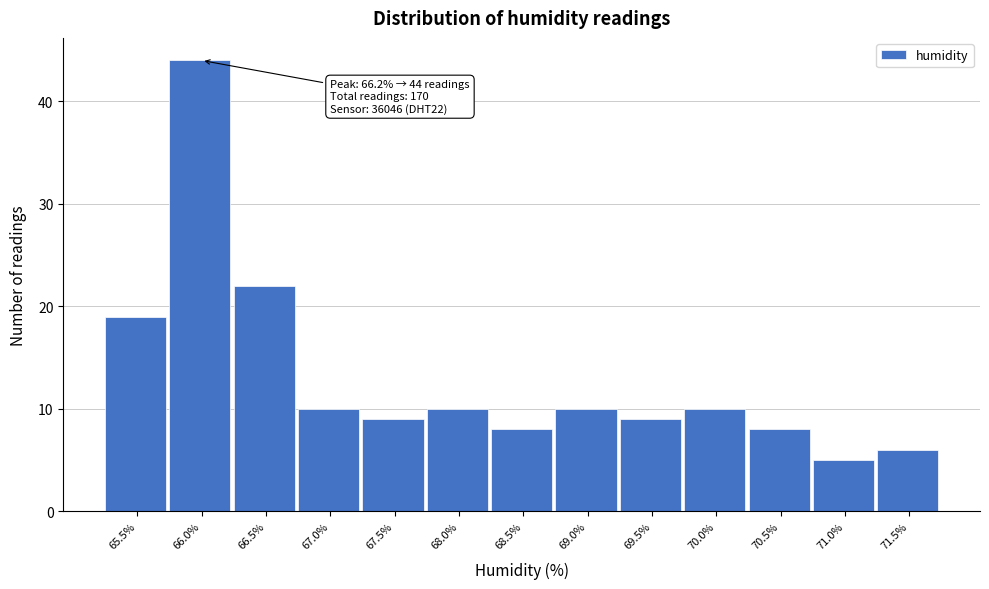

Reading left to right, extract all data points from this chart.

19	44	22	10	9	10	8	10	9	10	8	5	6